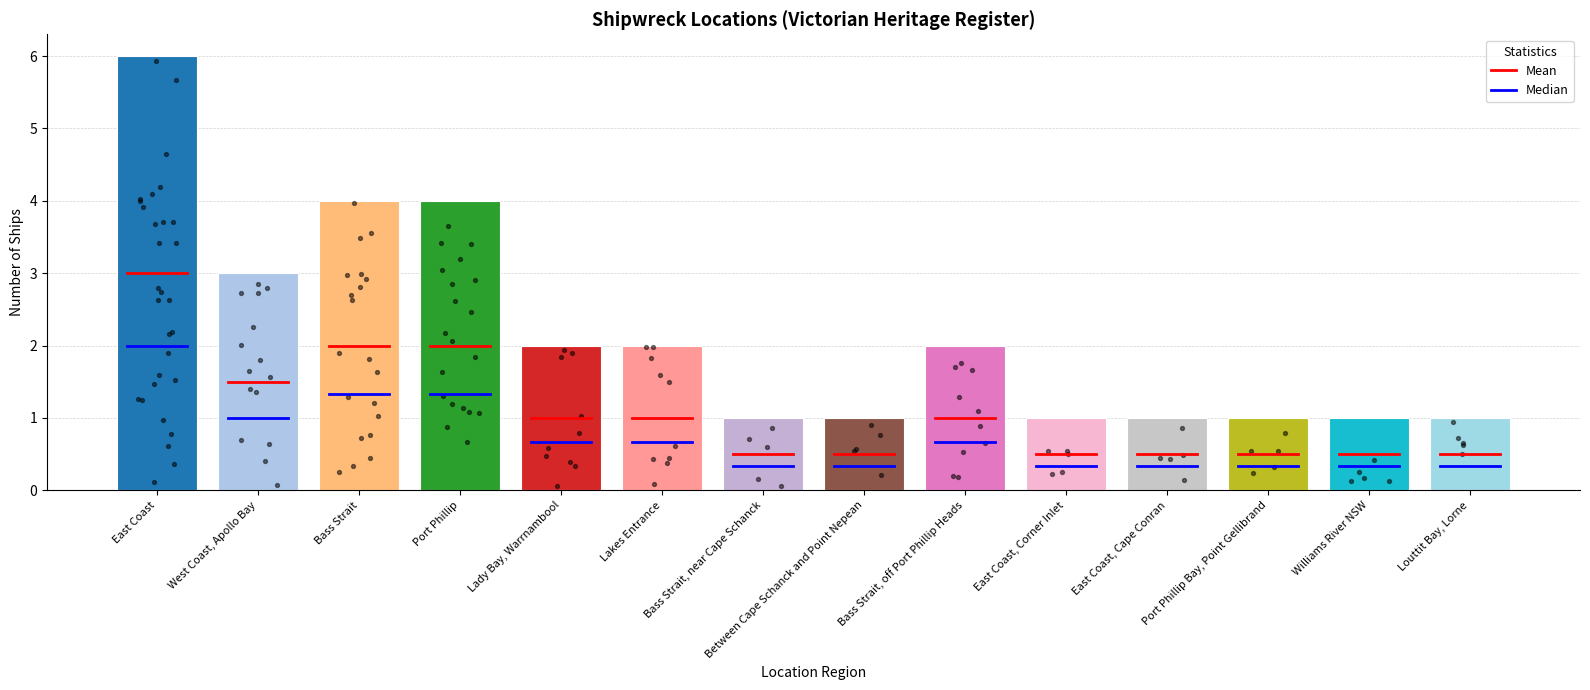

Which has a higher value, West Coast, Apollo Bay or Lady Bay, Warrnambool?

West Coast, Apollo Bay